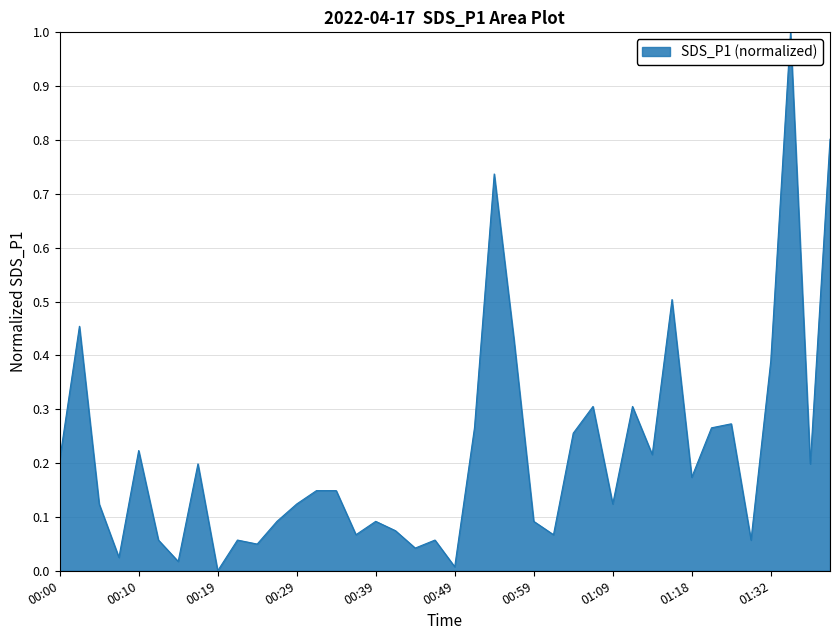

What is the difference between the maximum and minimum values?

1.0